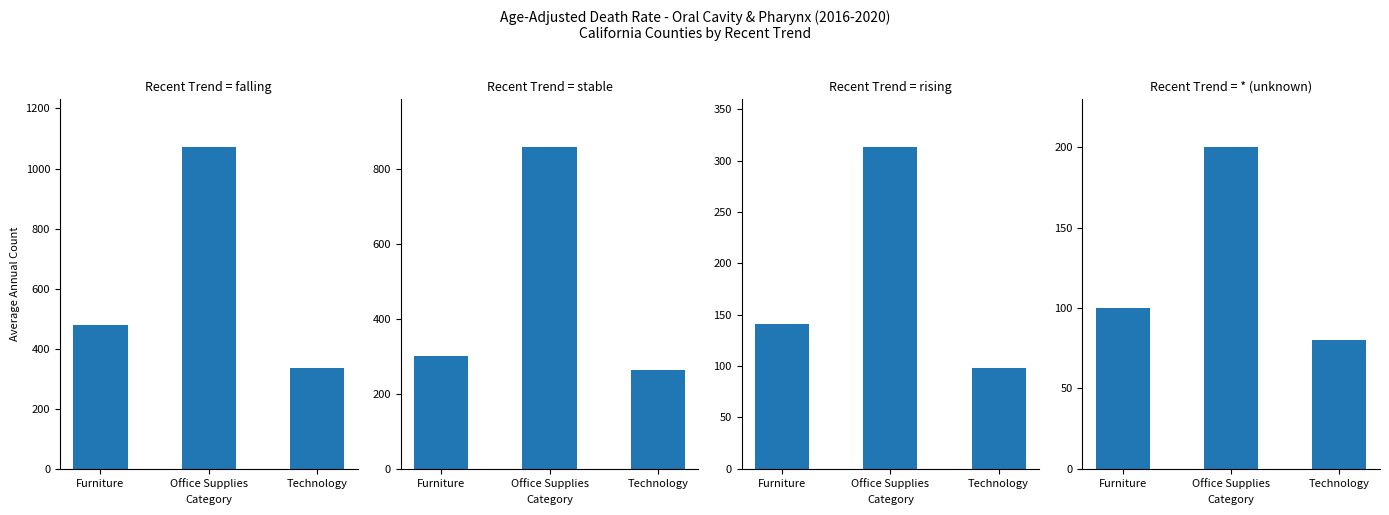

At which label is stable closest to 559?

Furniture